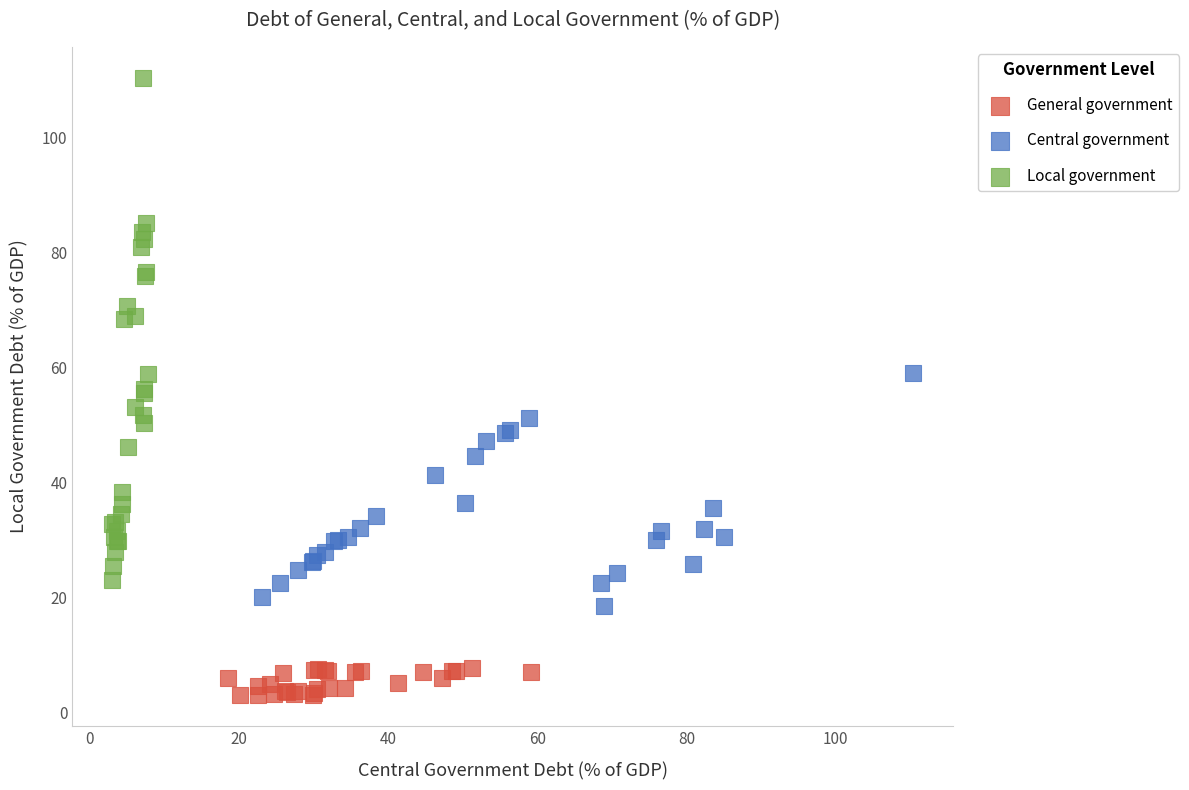

Which series reaches the maximum Y coordinate?

Local government